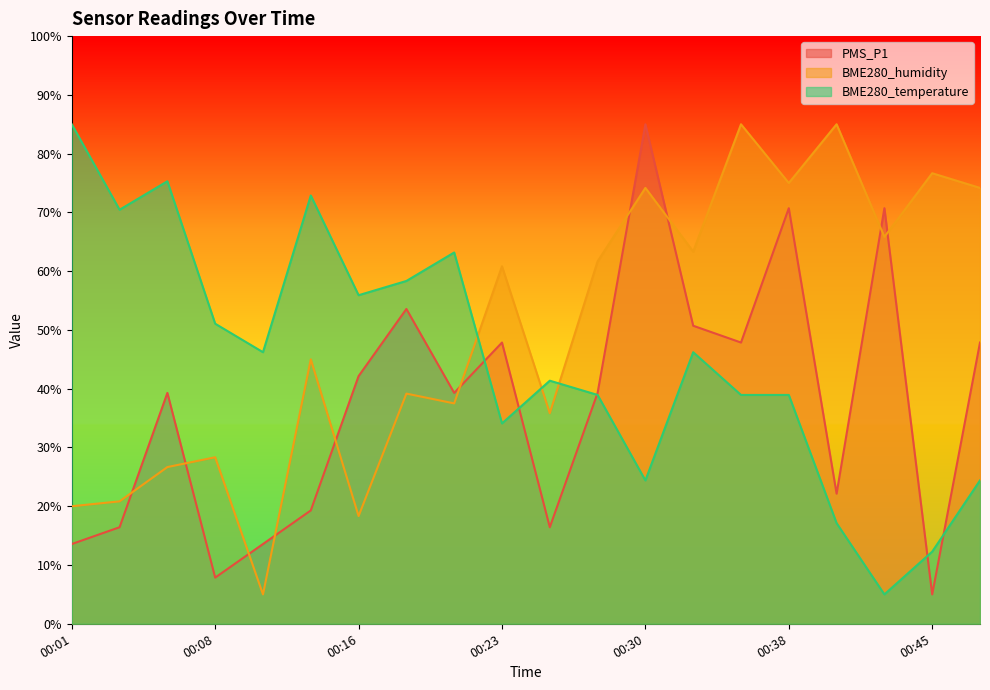

What is the maximum value for PMS_P1?

85.0